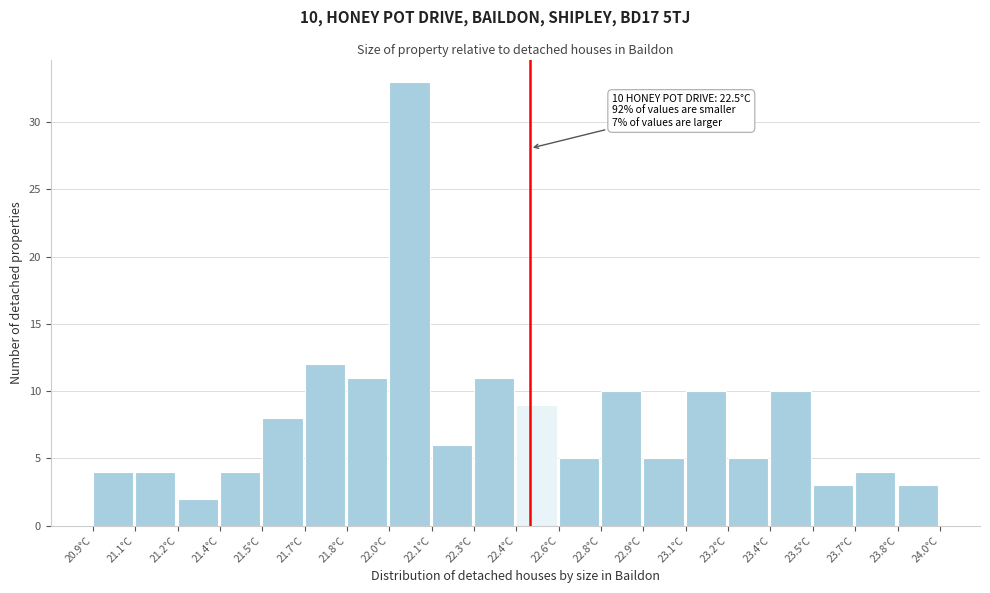

Reading left to right, list all the values displayed in this chart.

20.9°C=4	21.1°C=4	21.2°C=2	21.4°C=4	21.5°C=8	21.7°C=12	21.8°C=11	22.0°C=33	22.1°C=6	22.3°C=11	22.4°C=9	22.6°C=5	22.8°C=10	22.9°C=5	23.1°C=10	23.2°C=5	23.4°C=10	23.5°C=3	23.7°C=4	23.8°C=3